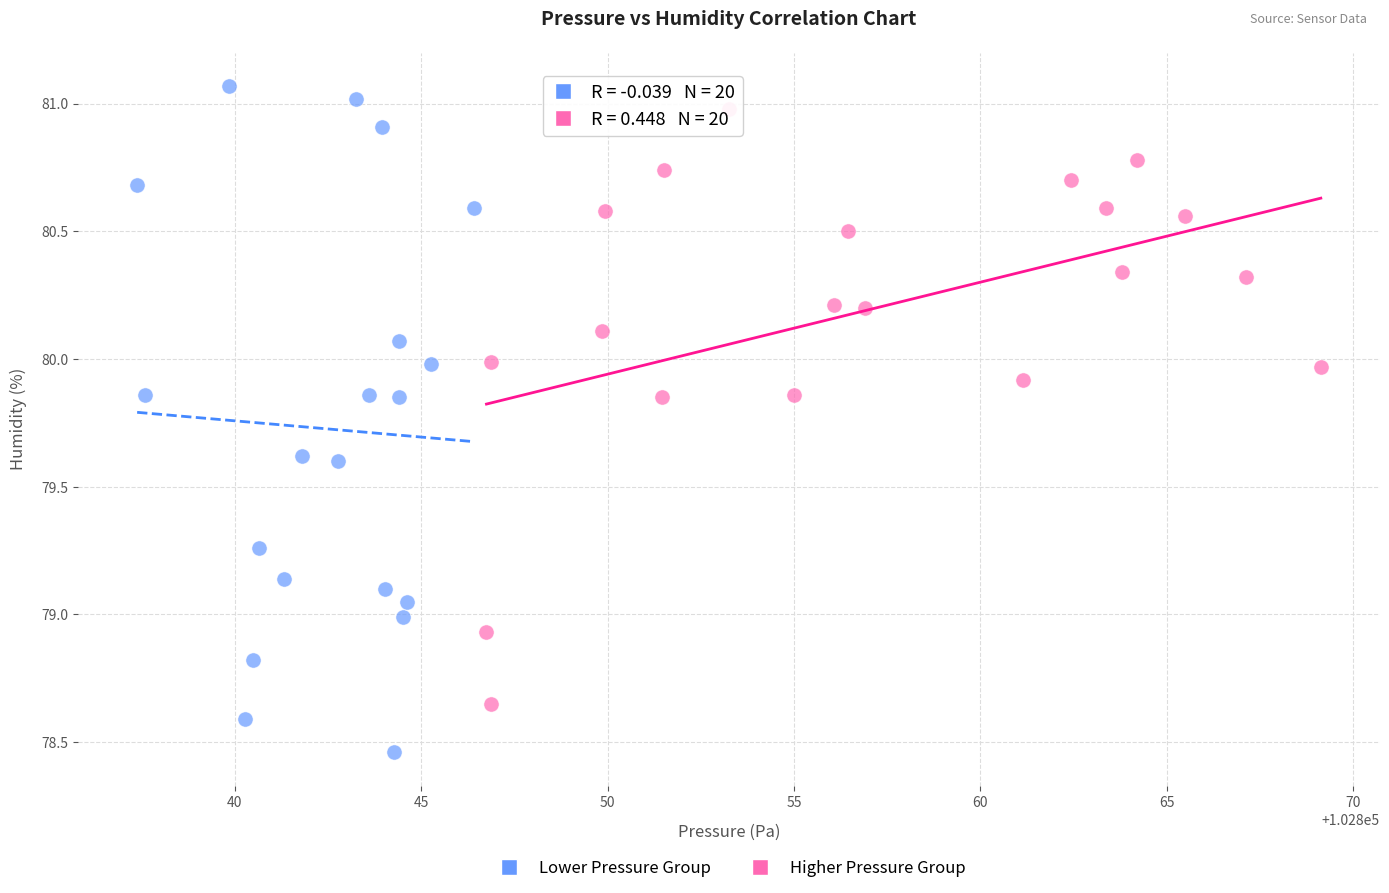

Which series reaches the minimum Y coordinate?

Lower Pressure Group